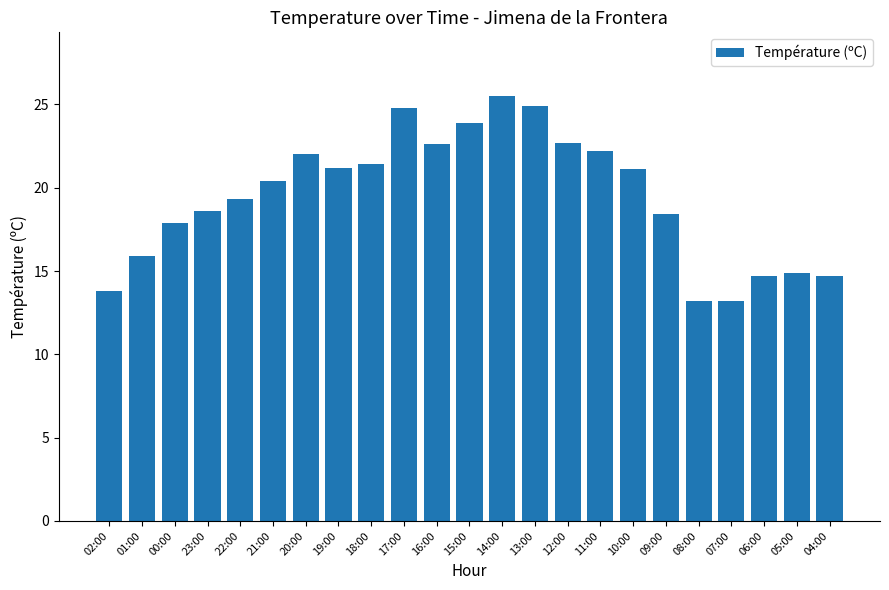

Approximately how many times larger is the value at 15:00 compared to 06:00?

1.6